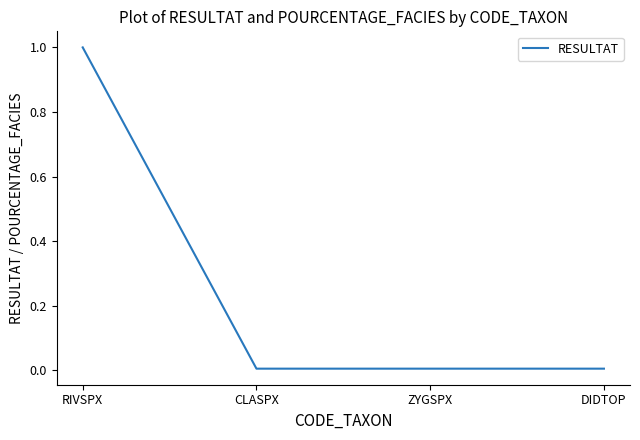

True or false: the data has more than 1 interior local peaks.

False